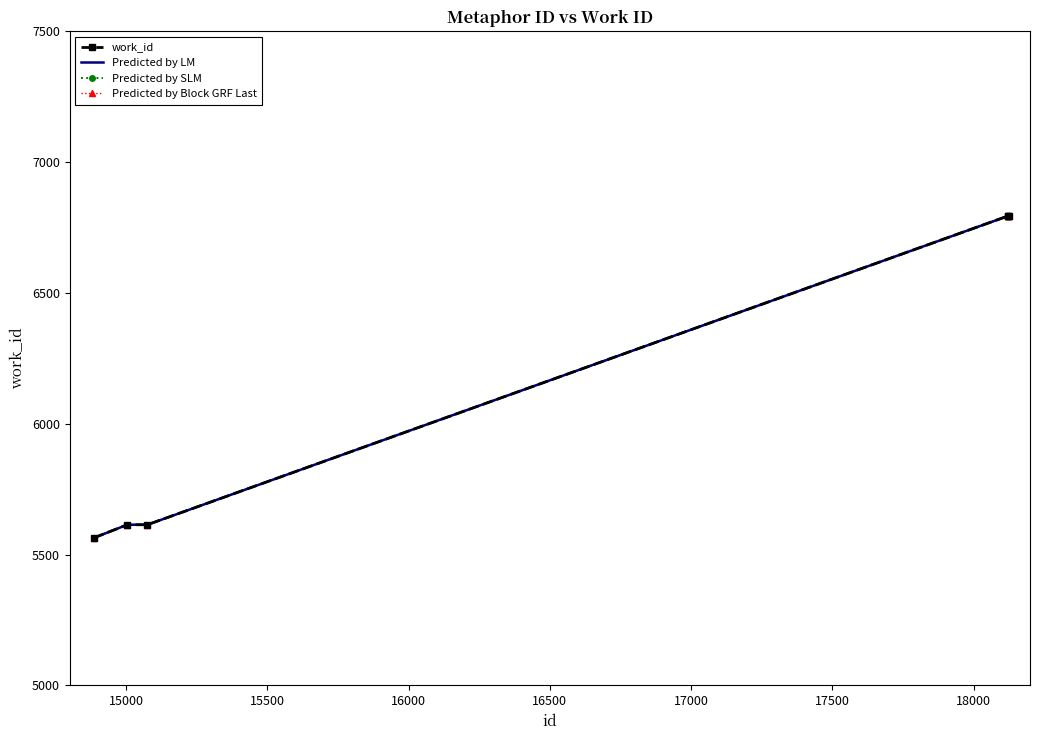

What is the sum of all Predicted by LM values?

37174